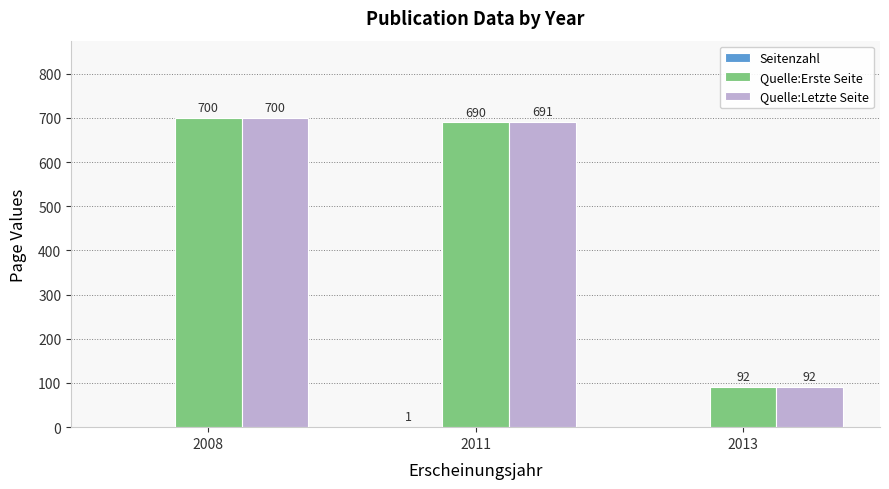

What is the total value across all series at 2011?

1382